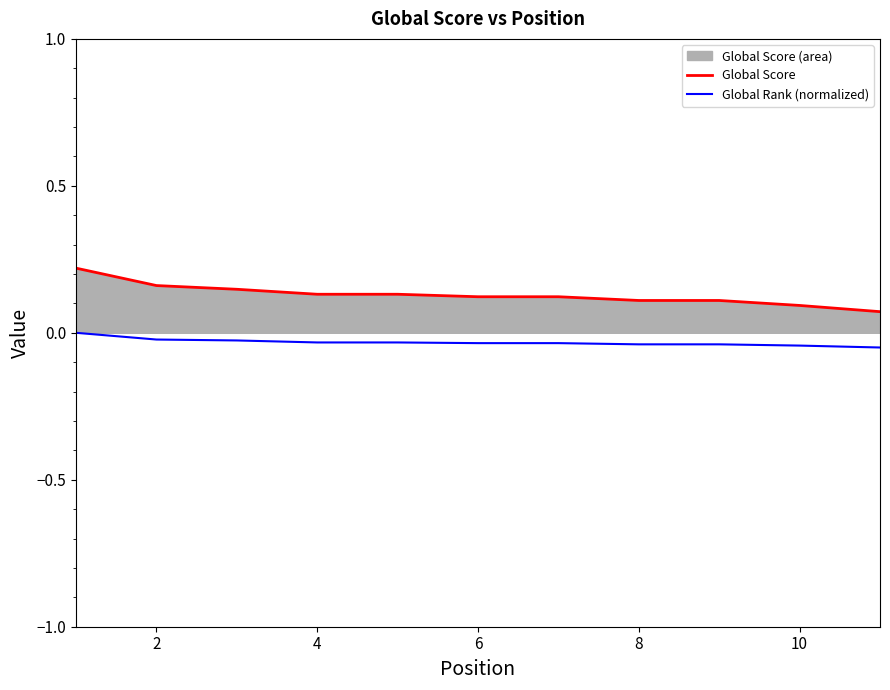

What is the sum of all Global Rank (normalized) values?

-0.4